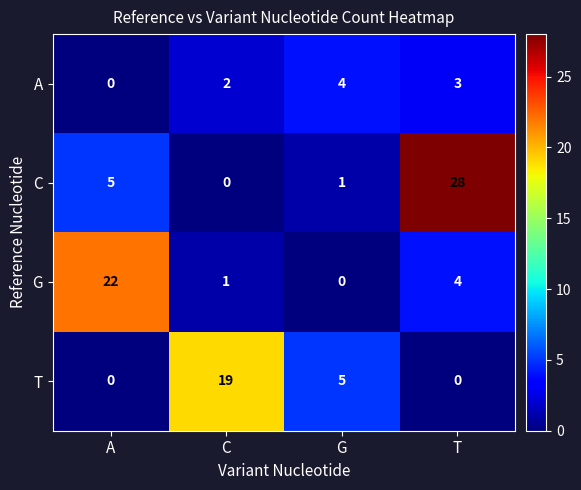

At how many categories does at least one series exceed 9?

3